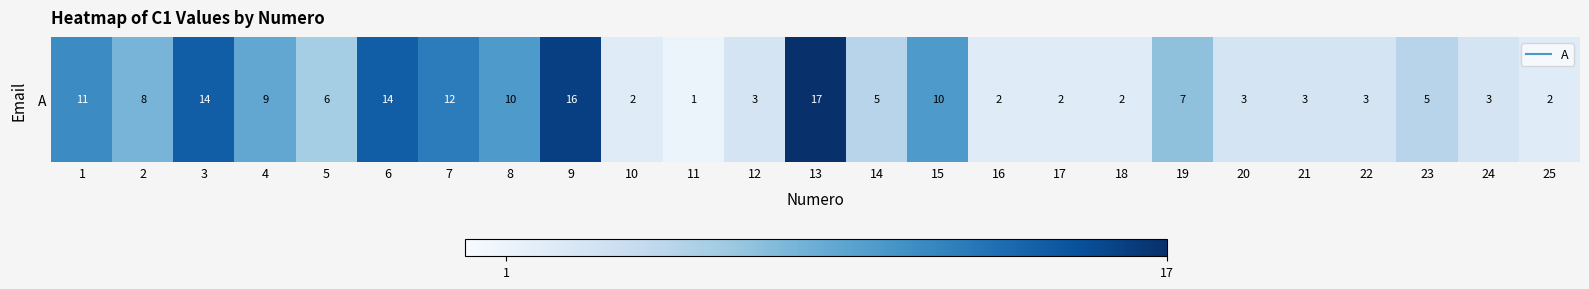

What is the sum of the values at 25 and 6?

16